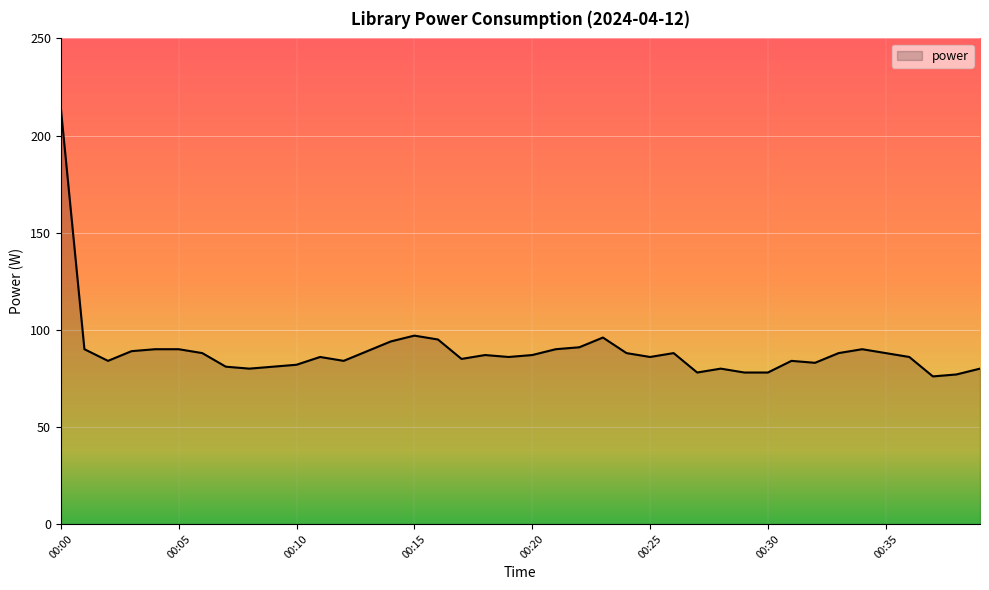

How many lines are shown in the chart?

1